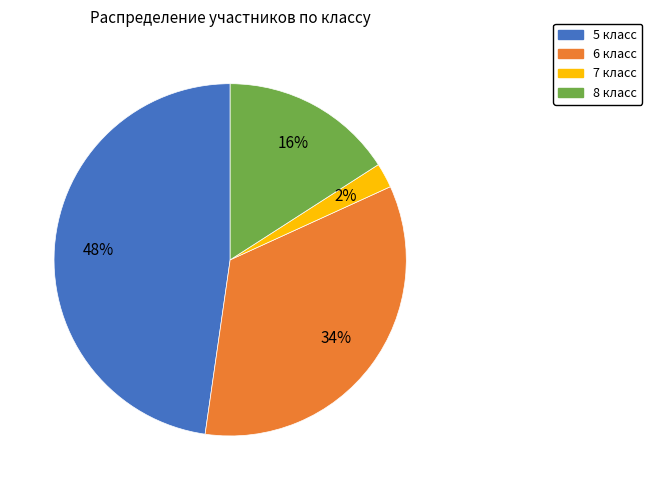

Is it true that 7 класс is 2% of the pie?

True